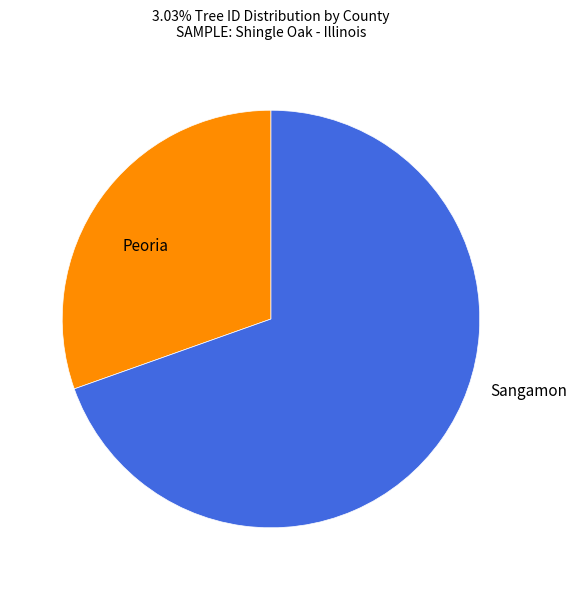

Does any single category account for the majority?

Yes